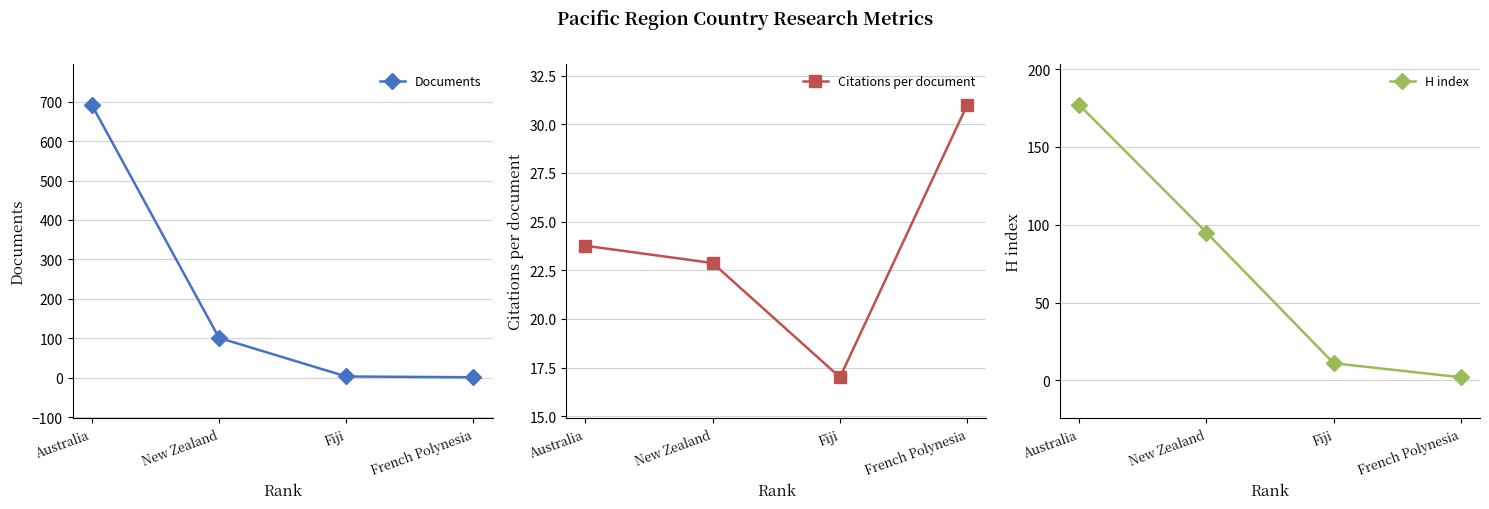

At which label does Citations per document first exceed 23?

Australia